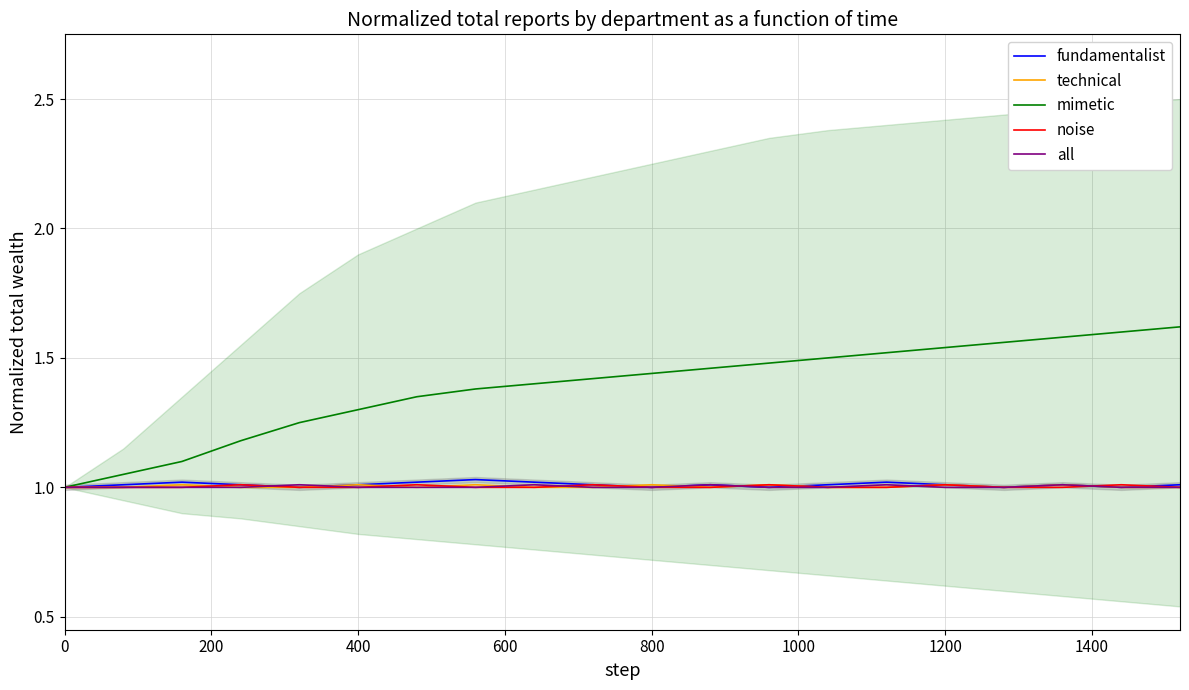

True or false: fundamentalist has more than 1 interior local peaks.

True